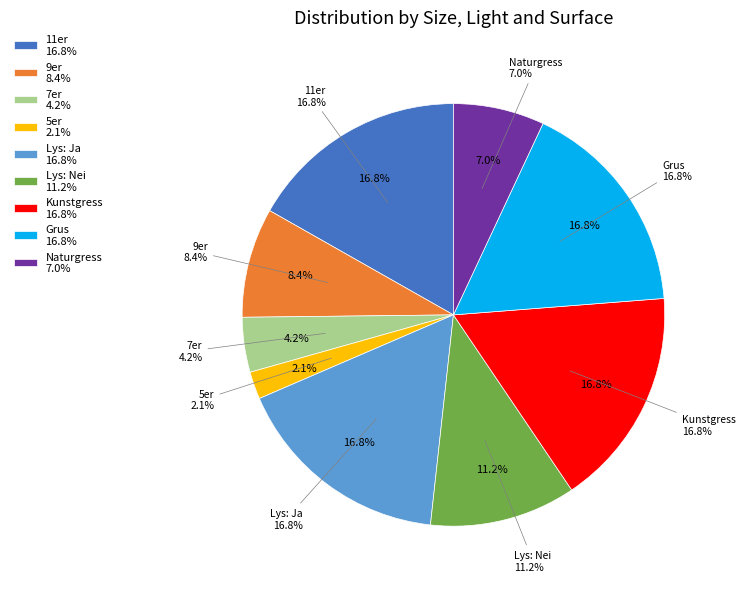

Which slice is the largest?

11er